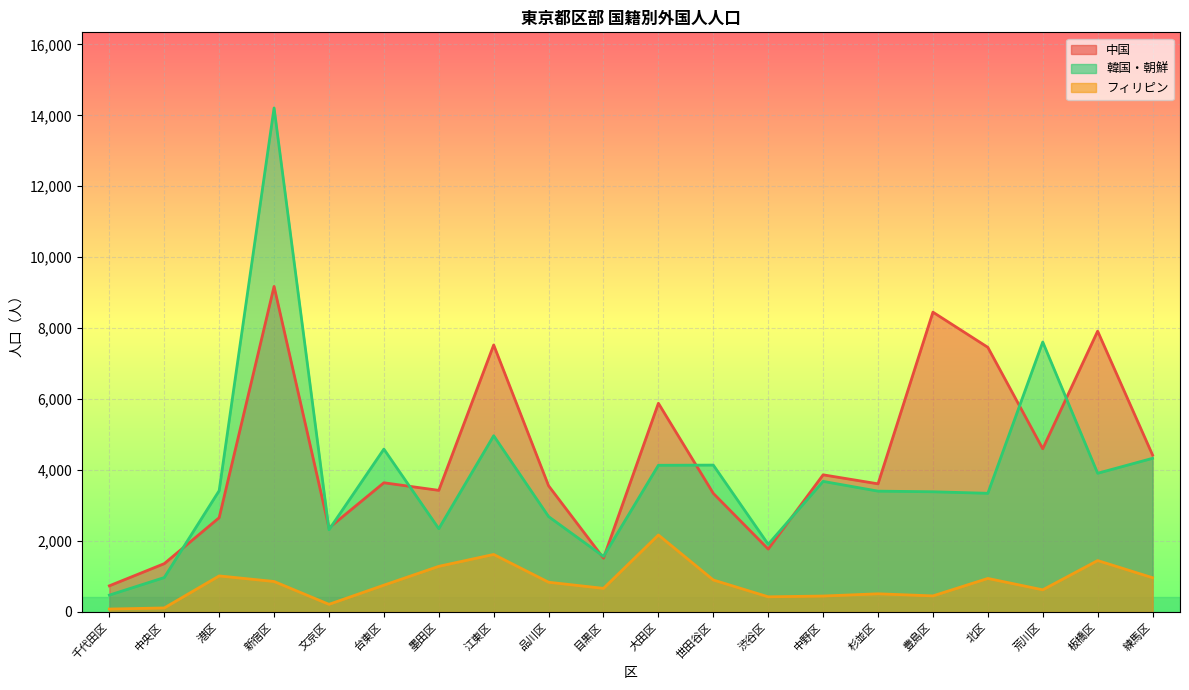

How many interior local peaks does the 韓国・朝鮮 series have?

6